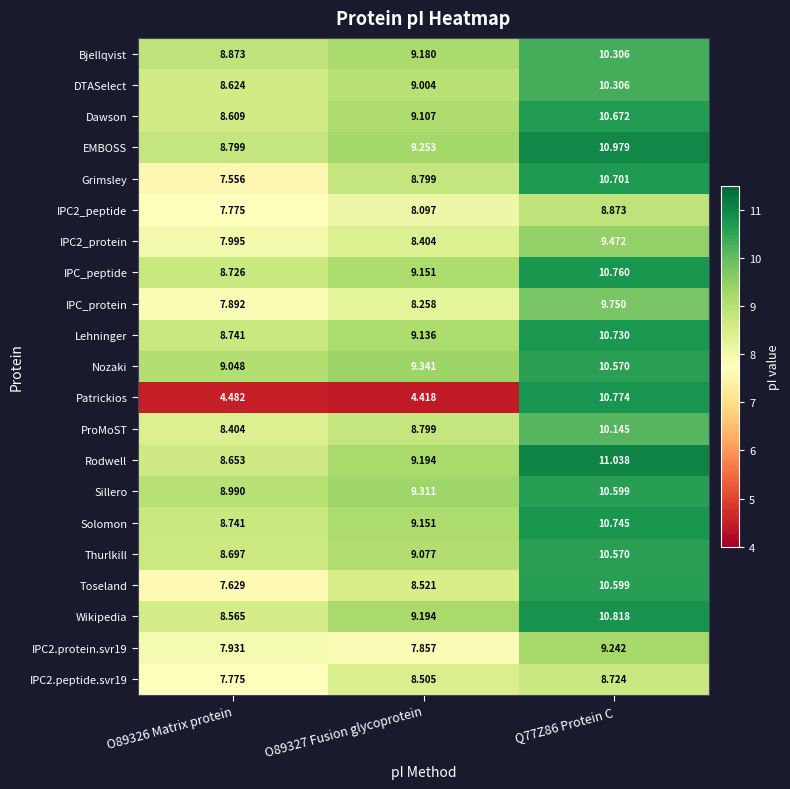

Which series has the largest range (max minus min)?

Patrickios